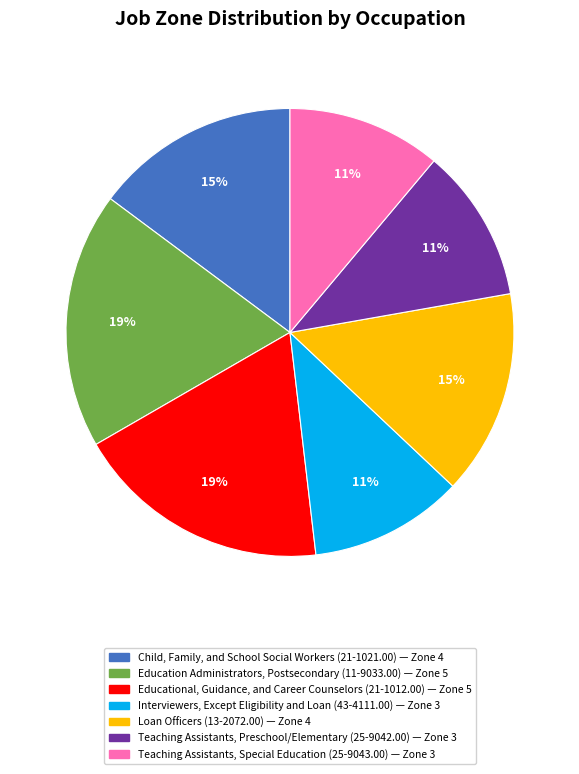

True or false: Interviewers, Except Eligibility and Loan (43-4111.00) — Zone 3 accounts for 11% of the total.

True